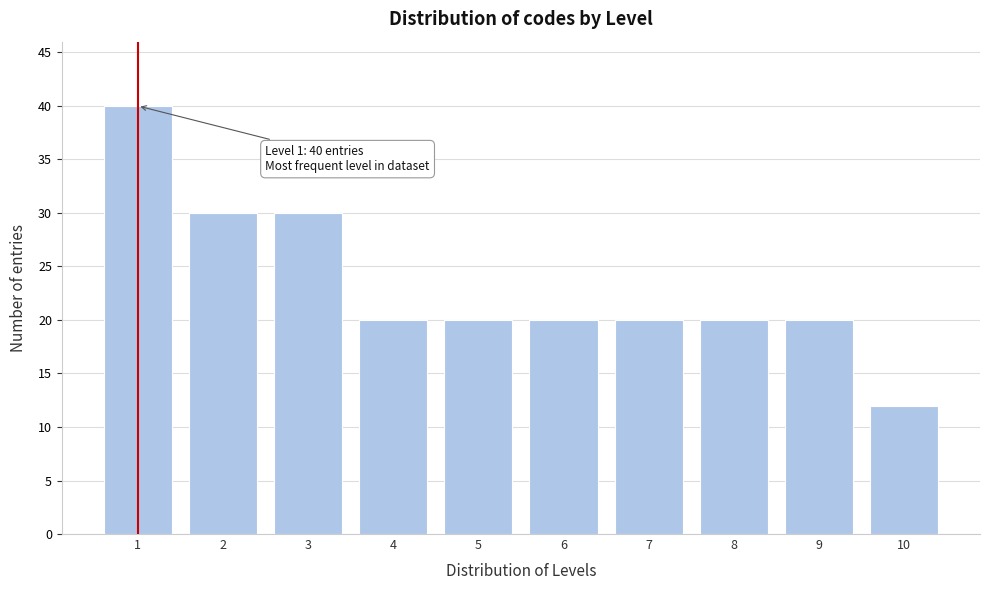

Reading left to right, transcribe all the data shown in this chart.

1=40	2=30	3=30	4=20	5=20	6=20	7=20	8=20	9=20	10=12